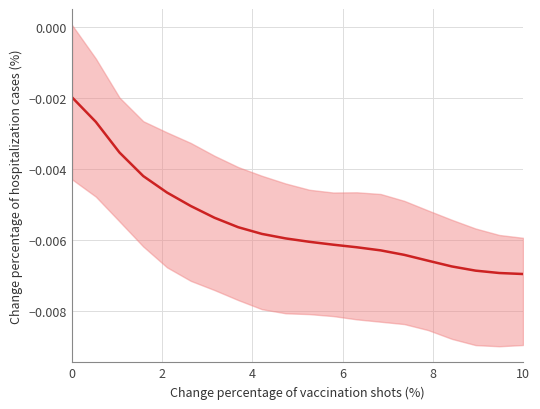

What is the sum of all values?

-0.1